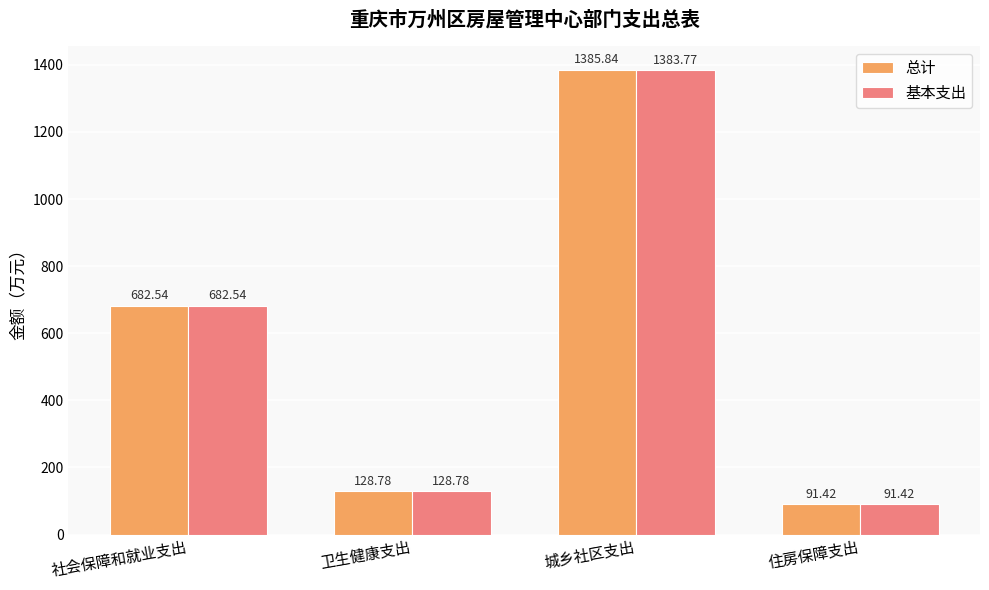

What are all the series names shown in the legend?

总计, 基本支出